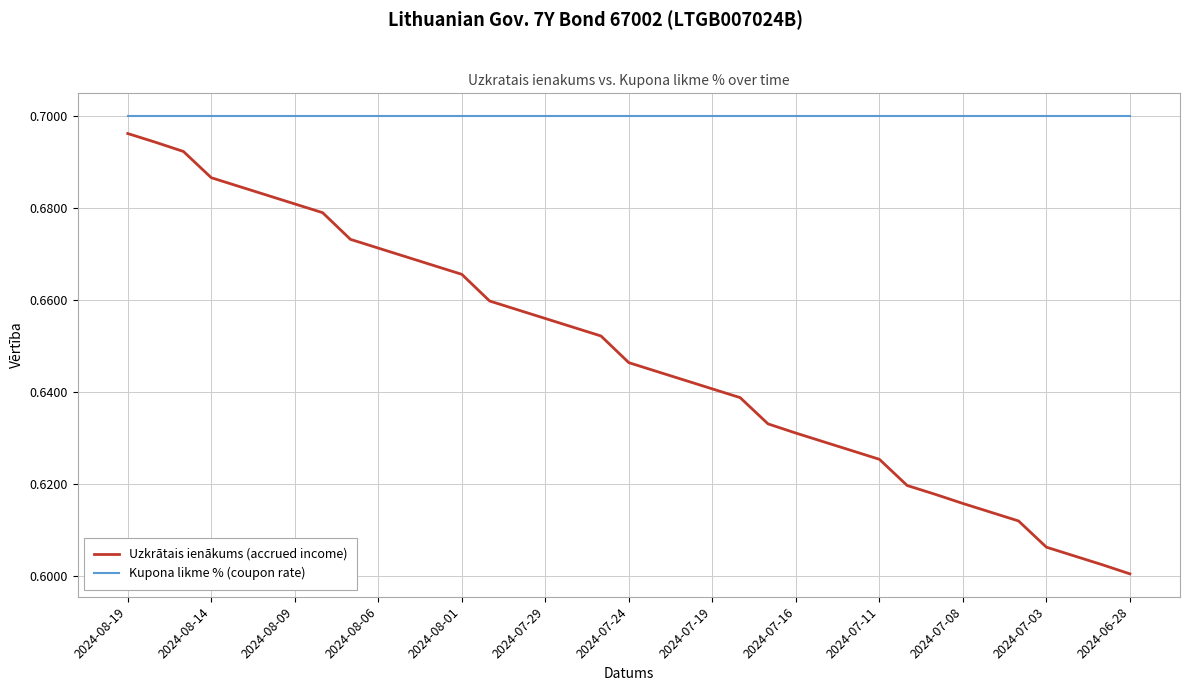

Rank the series by their average value, from lowest to highest.

Uzkrātais ienākums (accrued income), Kupona likme % (coupon rate)